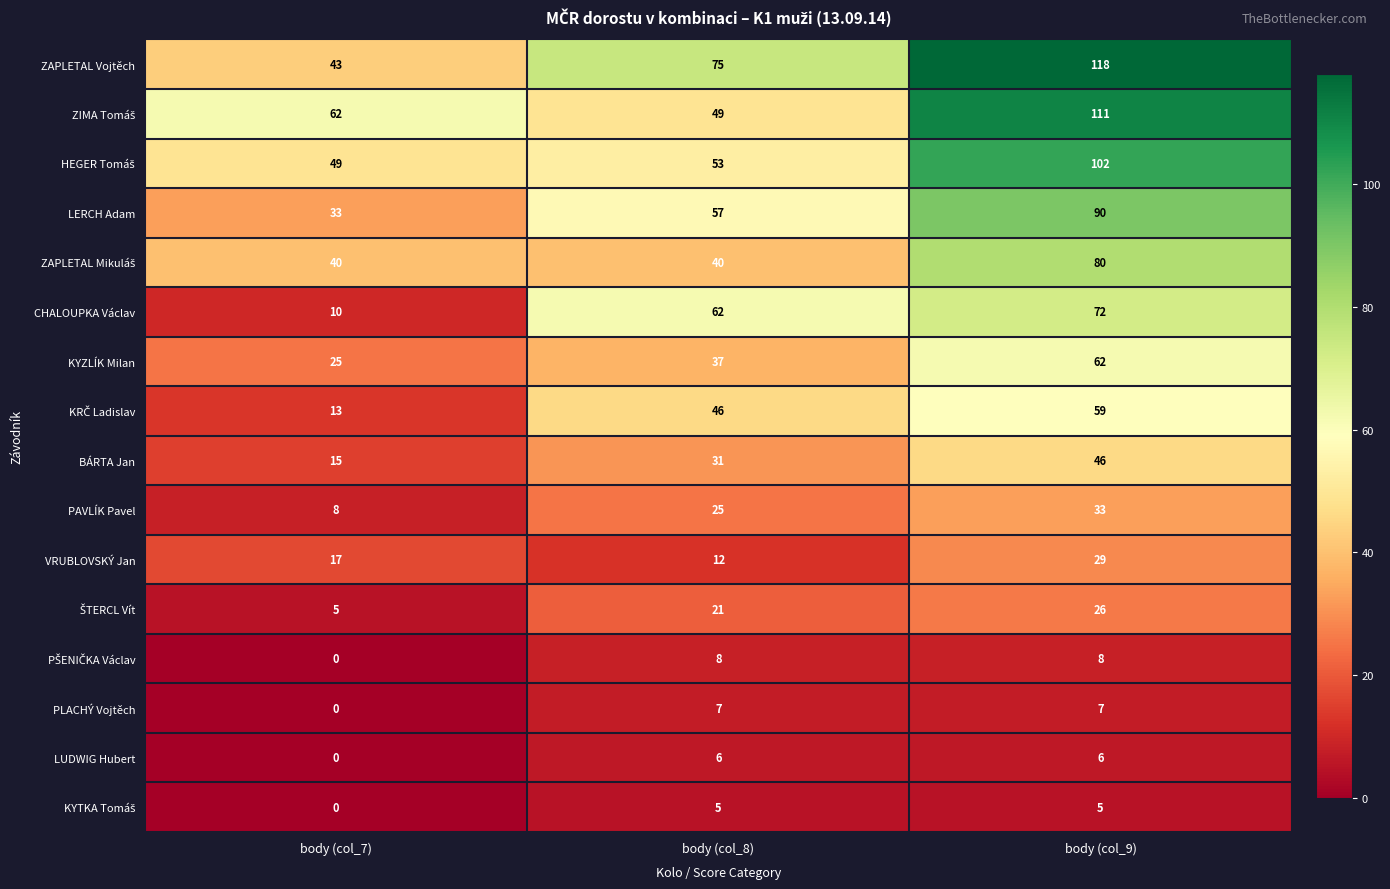

Which series has the largest total across all categories?

ZAPLETAL Vojtěch